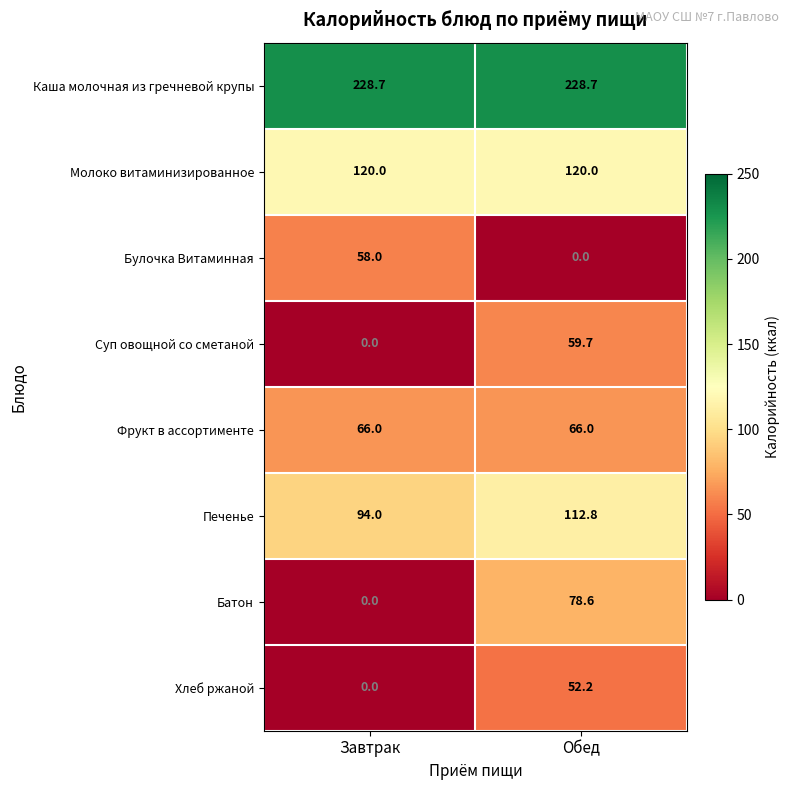

What is the greatest value displayed?

228.7